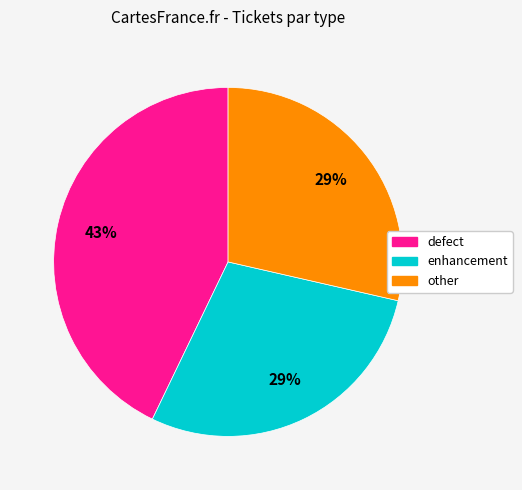

To the nearest percent, what is the difference between the other and enhancement slice percentages?

0%